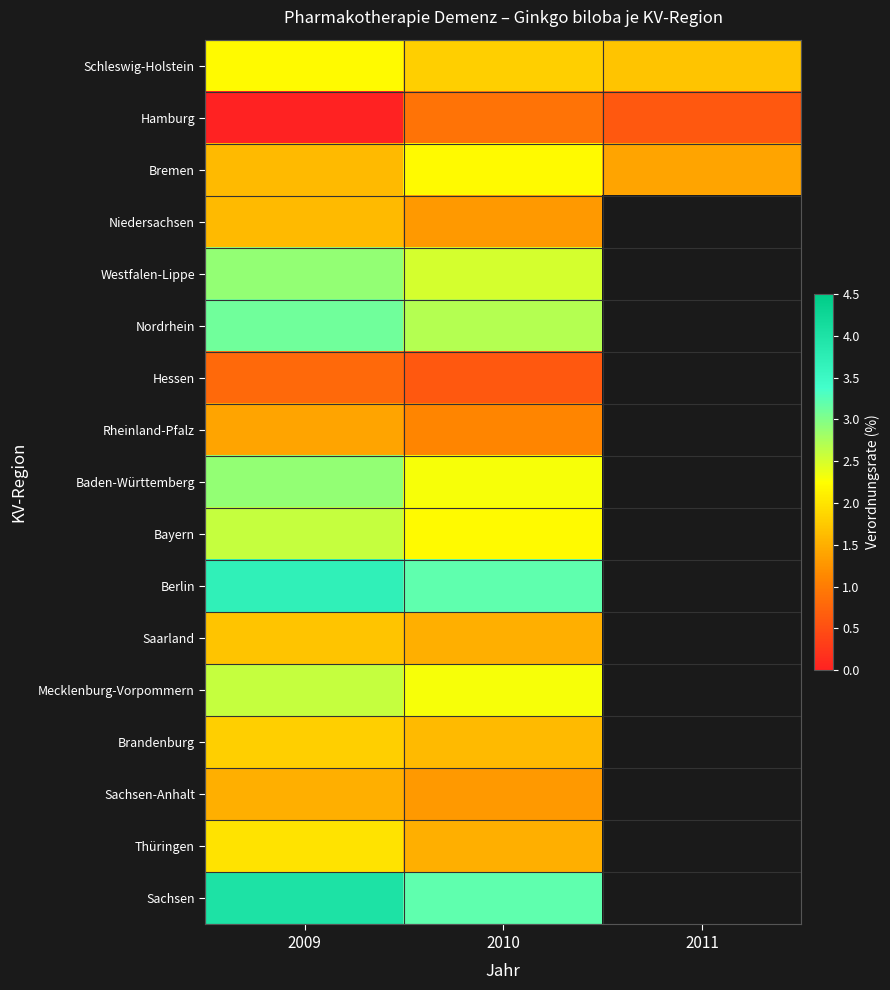

List the series in order of their peak value, highest first.

Sachsen, Berlin, Nordrhein, Westfalen-Lippe, Baden-Württemberg, Bayern, Mecklenburg-Vorpommern, Schleswig-Holstein, Bremen, Thüringen, Brandenburg, Saarland, Niedersachsen, Sachsen-Anhalt, Rheinland-Pfalz, Hamburg, Hessen